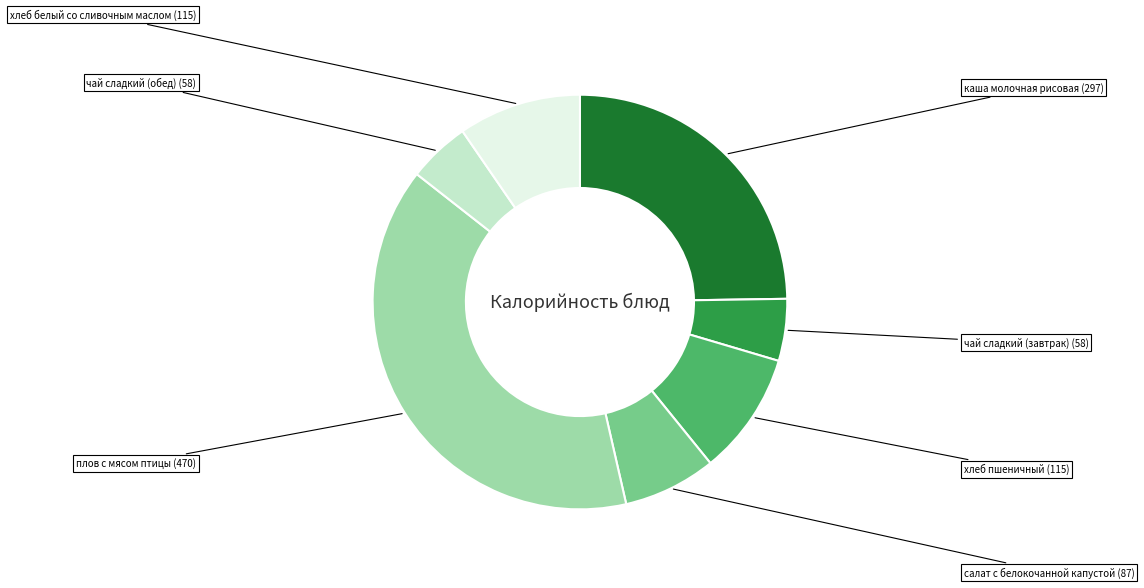

Is there a majority slice in this chart?

No